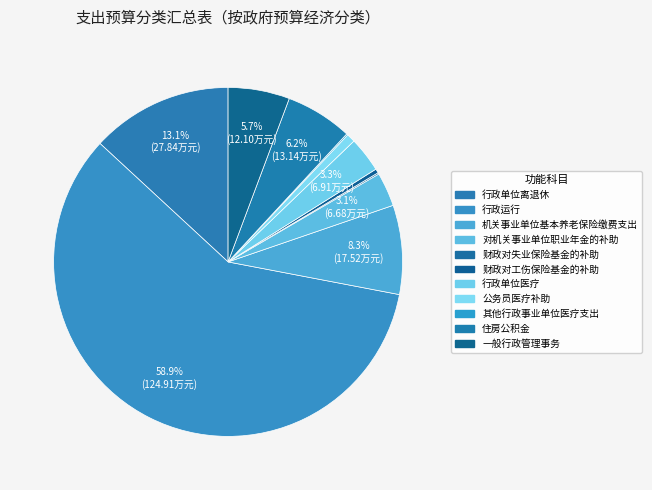

What percentage is the 行政运行 slice, to the nearest percent?

59%